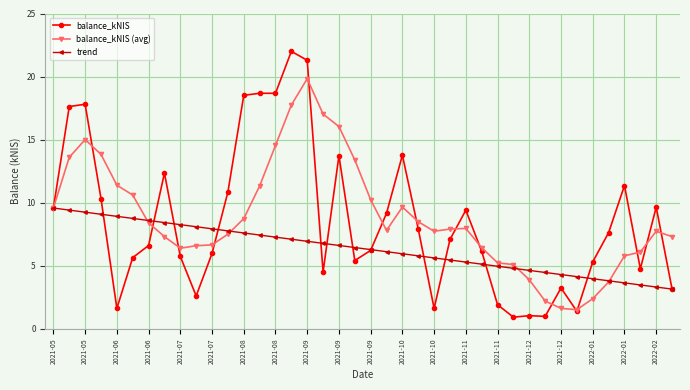

Rank the series by their maximum value, from lowest to highest.

trend, balance_kNIS (avg), balance_kNIS